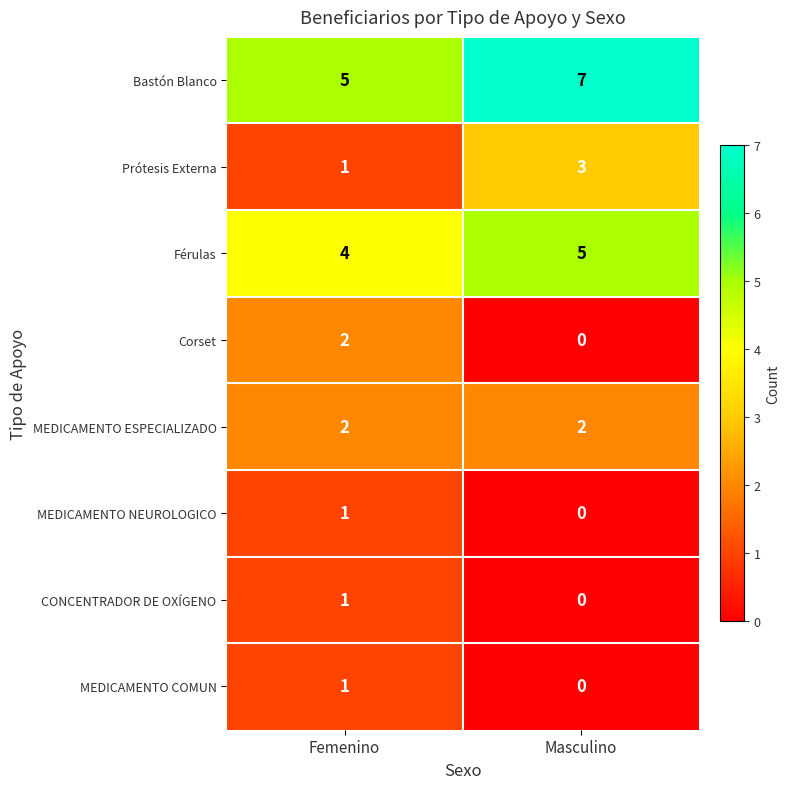

What is the average value of the Bastón Blanco series?

6